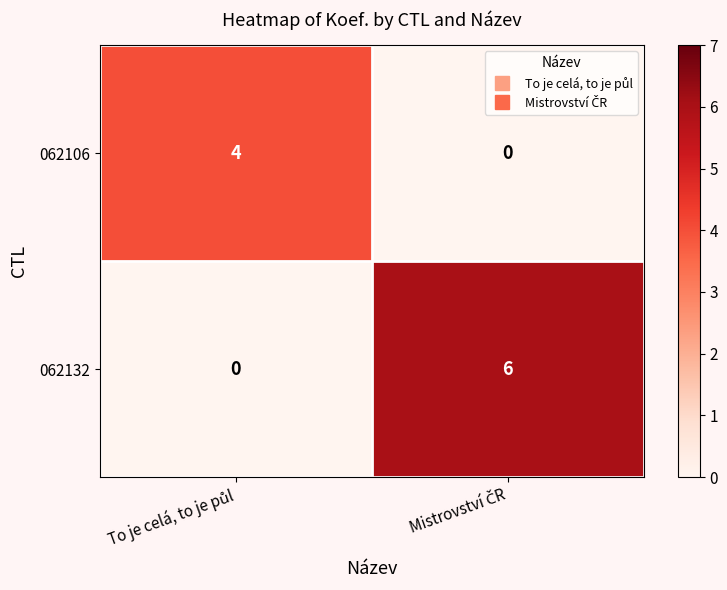

How many values in 062132 are above zero?

1